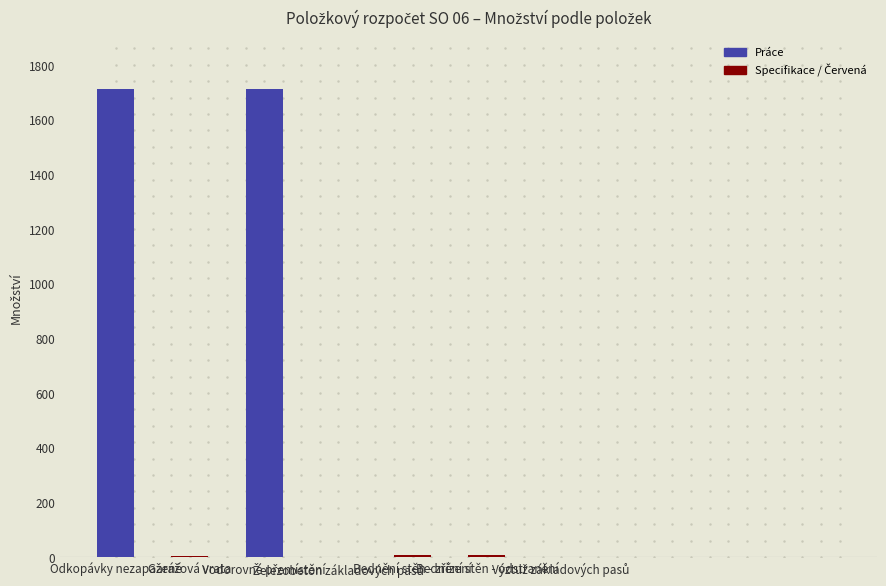

Is it true that the value at Bednění stěn - odstranění is 7.0?

True